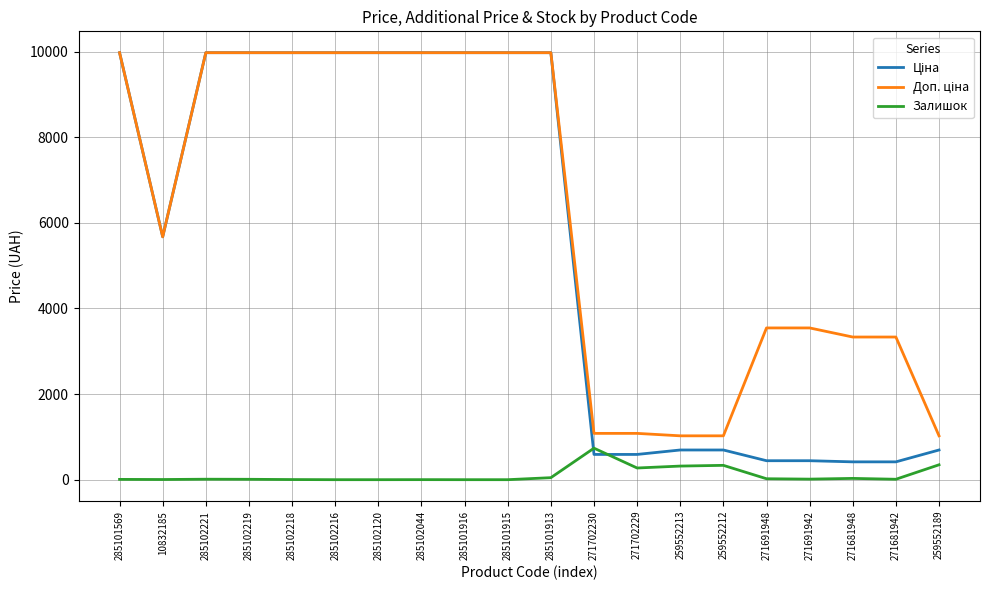

At which label does Залишок reach its peak?

271702230